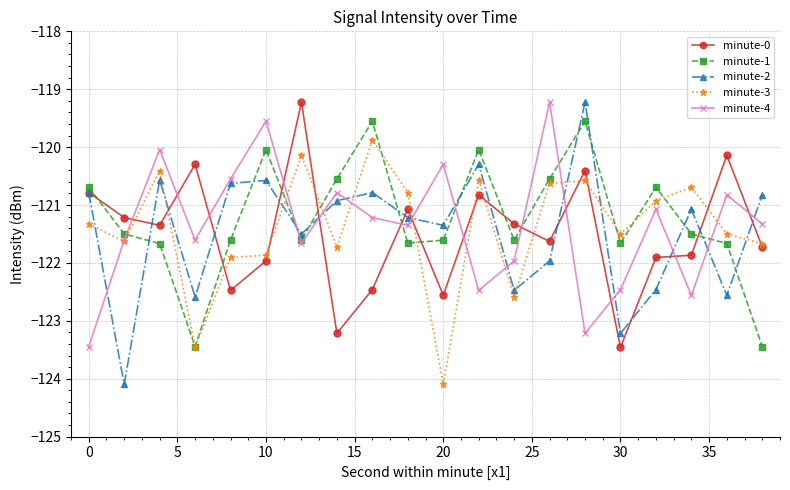

True or false: minute-1 has more than 1 interior local peaks.

True